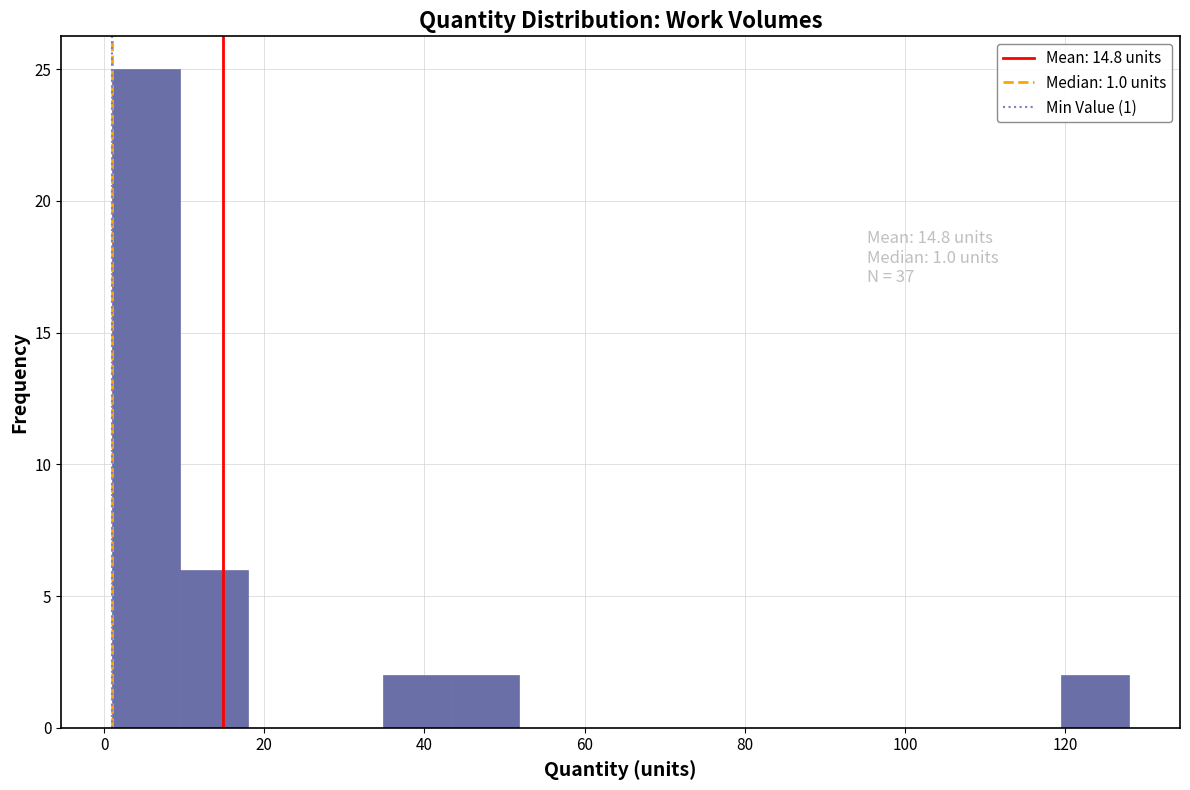

Which range on the x-axis has the tallest bar?

2 to 10